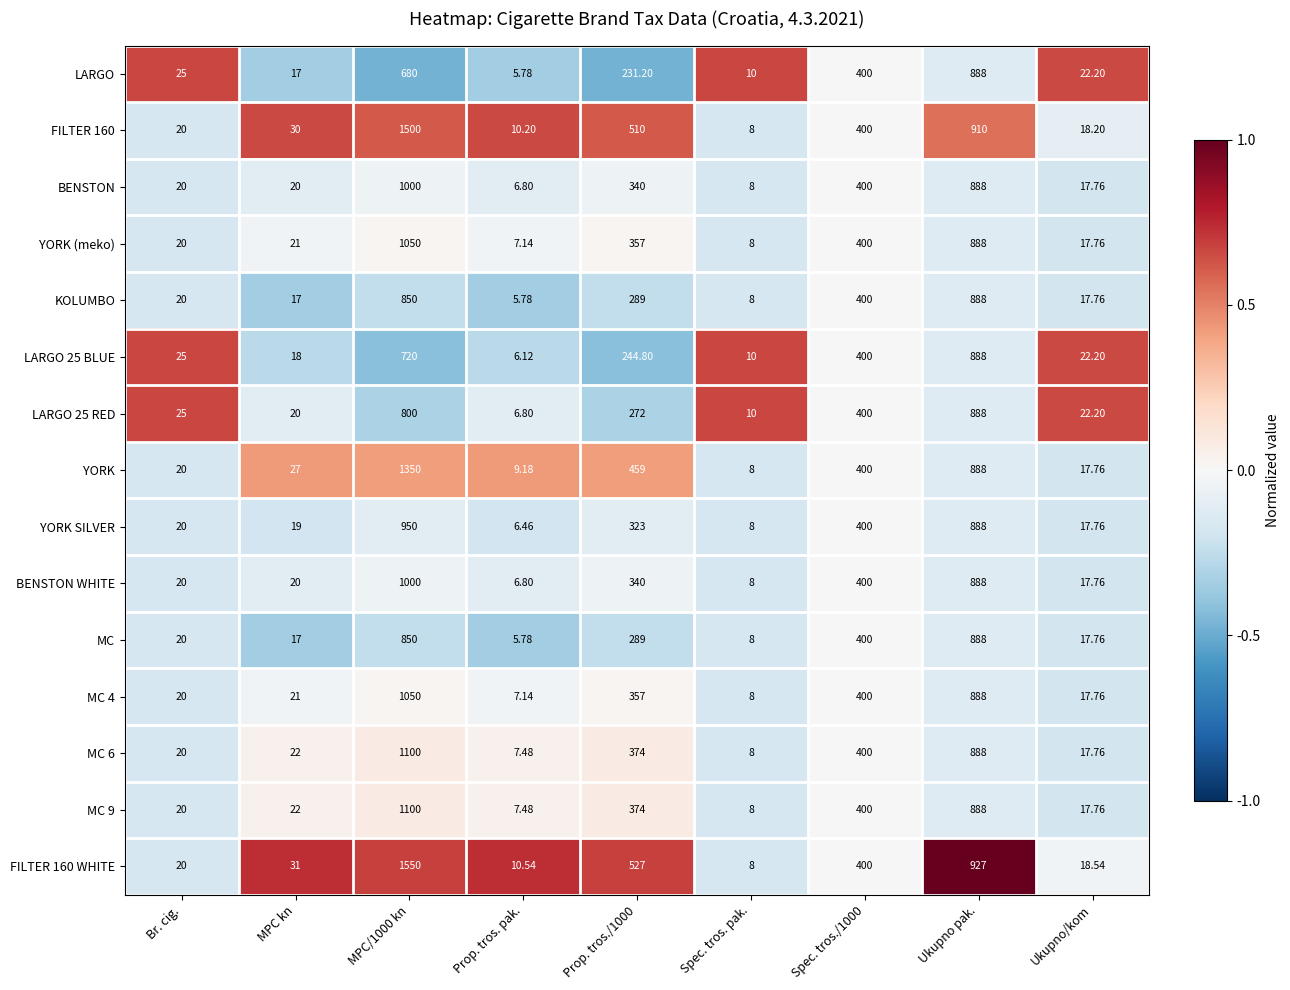

How many data points does each series have?

9